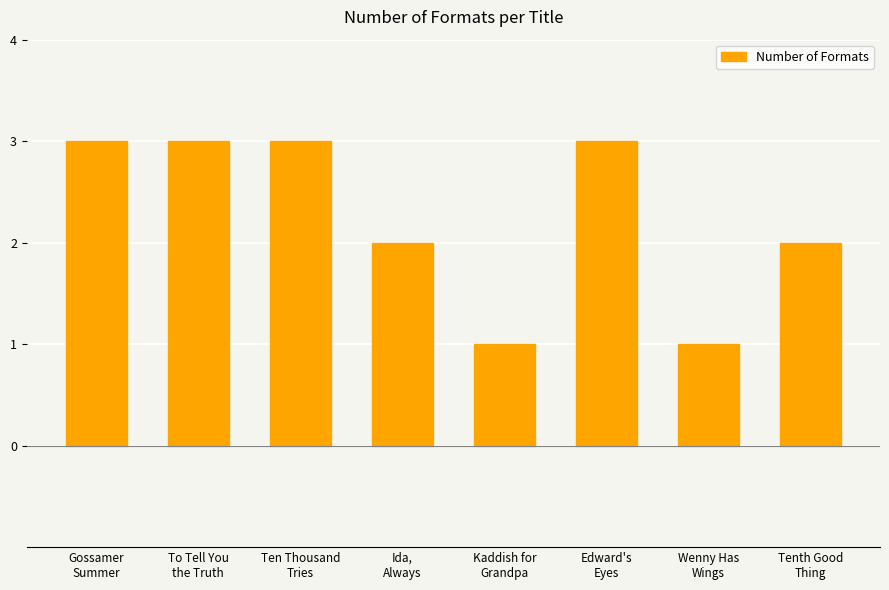

Reading left to right, transcribe all the data shown in this chart.

3	3	3	2	1	3	1	2